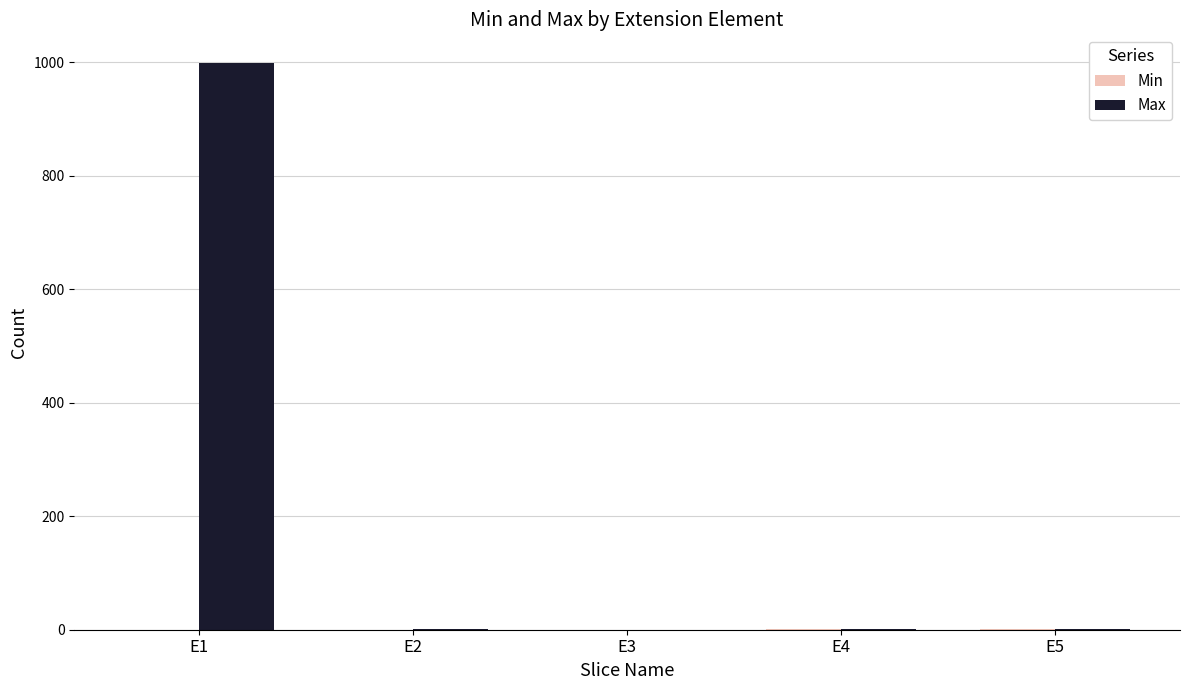

At which category does the chart reach its peak across all series?

E1